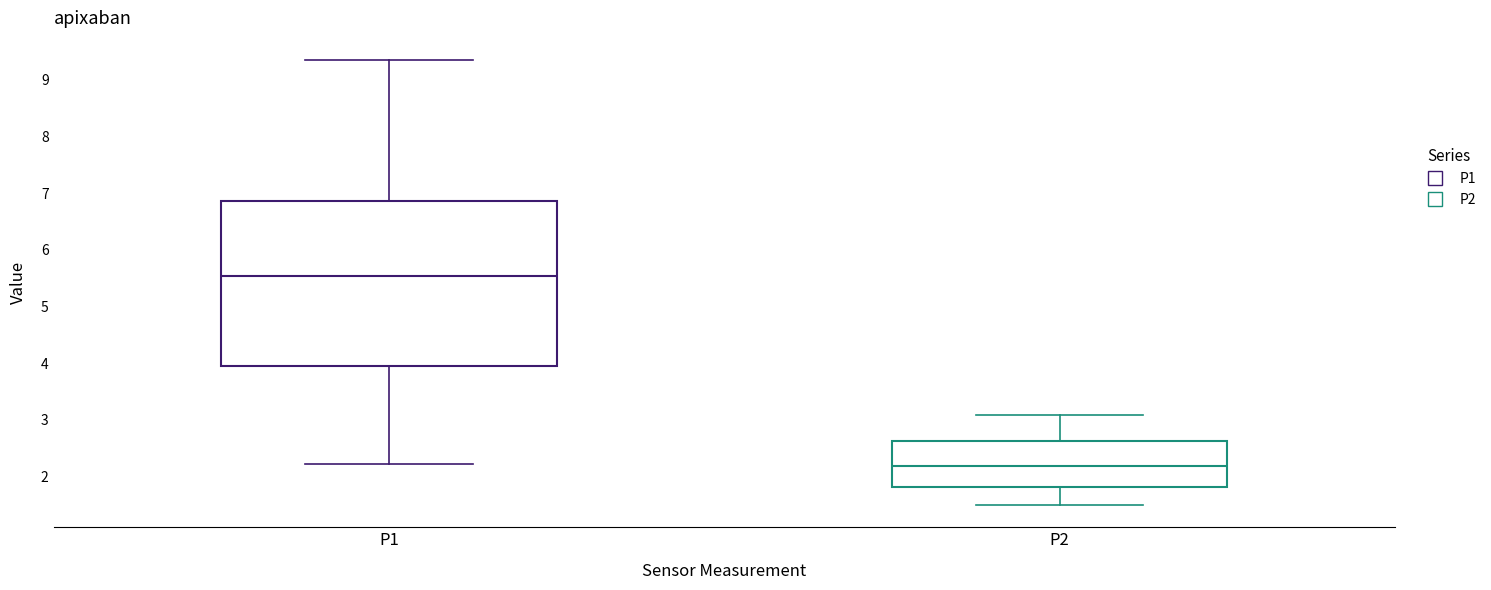

Which box is the tallest, from its lower edge to its upper edge?

P1